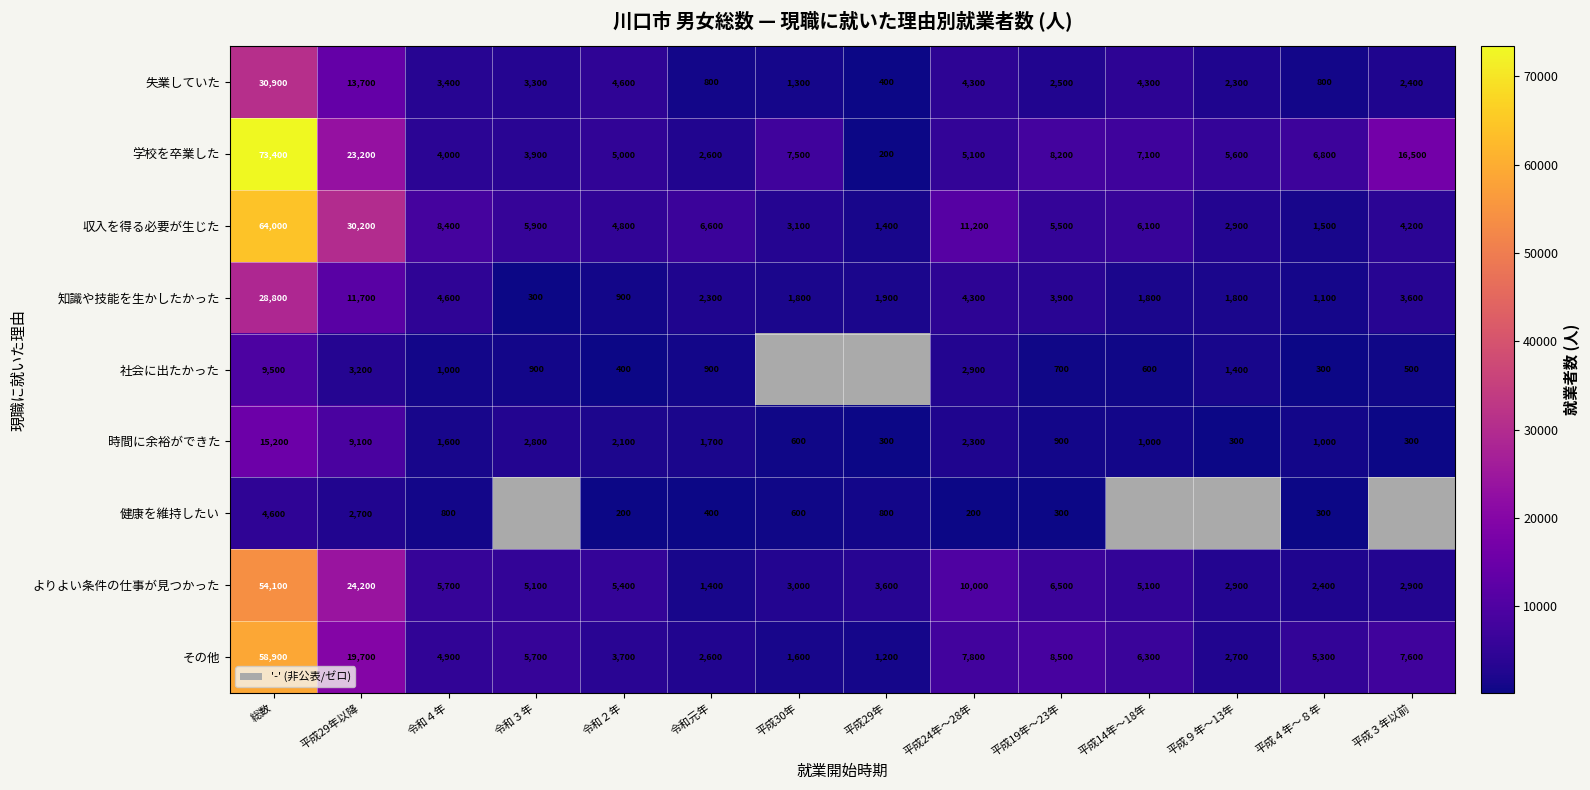

What is the spread (max minus min) of values at 令和元年?

6200